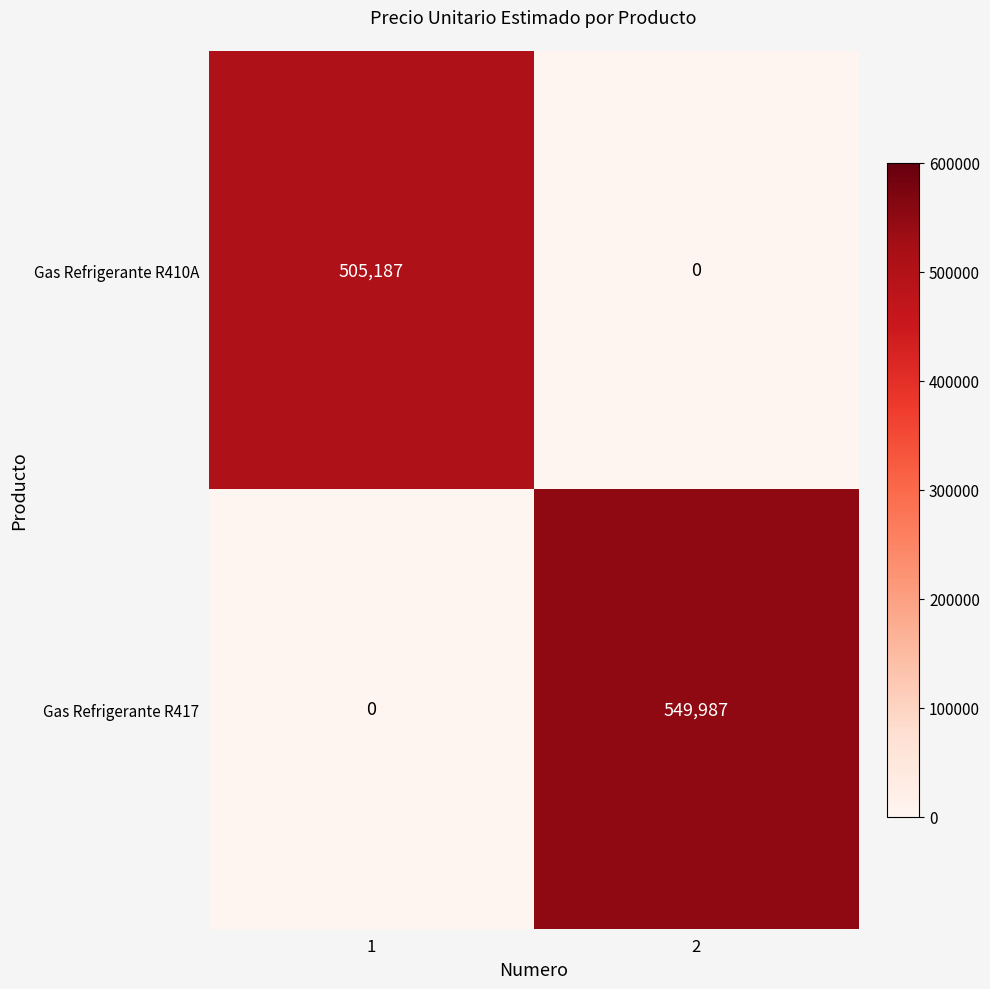

Reading left to right, list all the values displayed in this chart.

Gas Refrigerante R410A: 505187	0
Gas Refrigerante R417: 0	549987